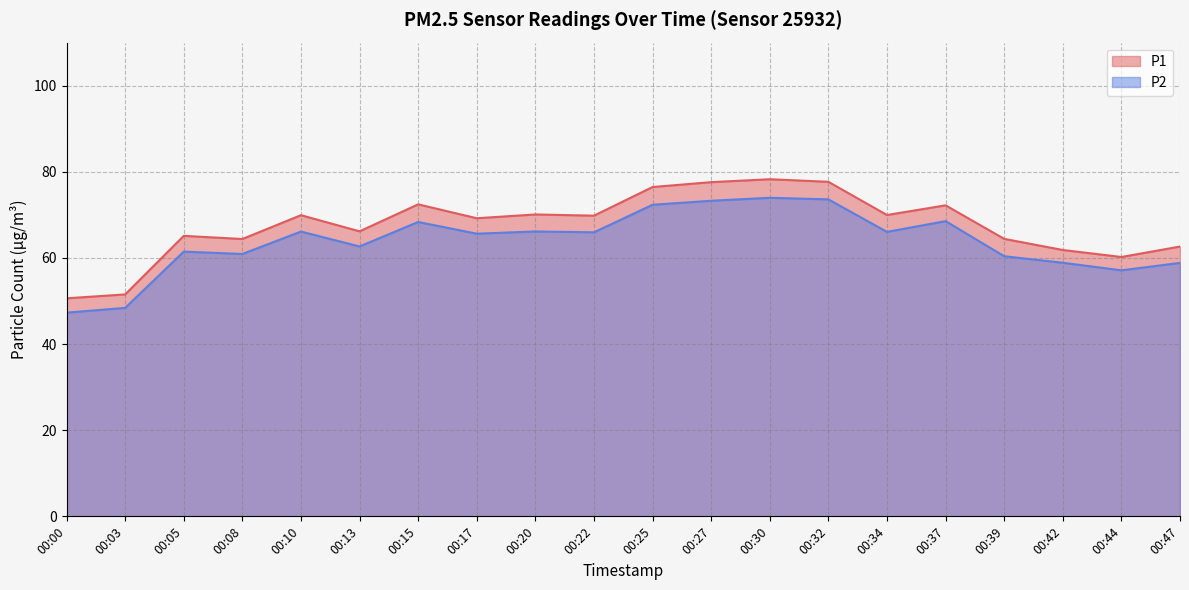

Is it true that P1 equals 77.6 at 00:27?

True